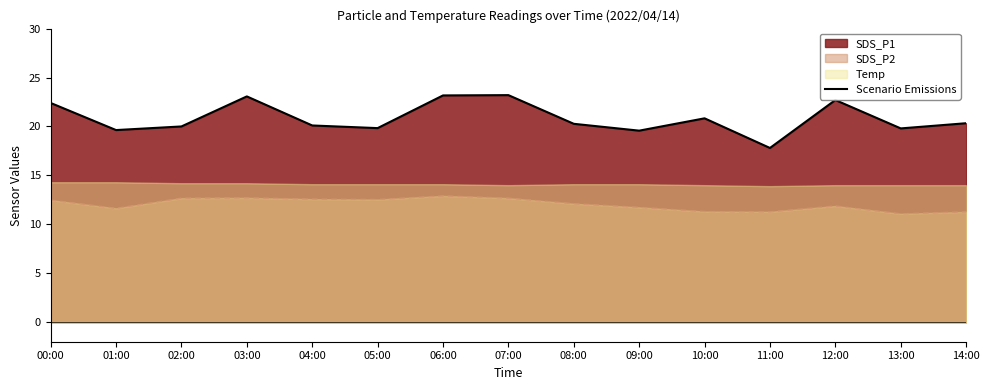

True or false: SDS_P2 and Scenario Emissions cross at least once.

False